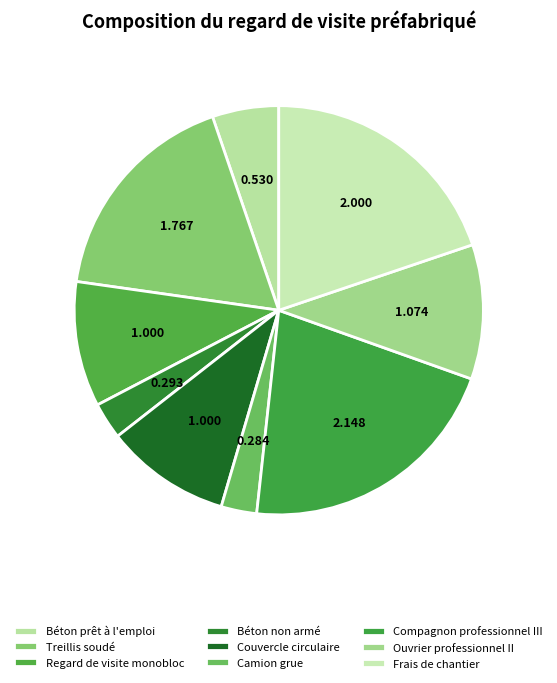

How many segments does this pie chart have?

9